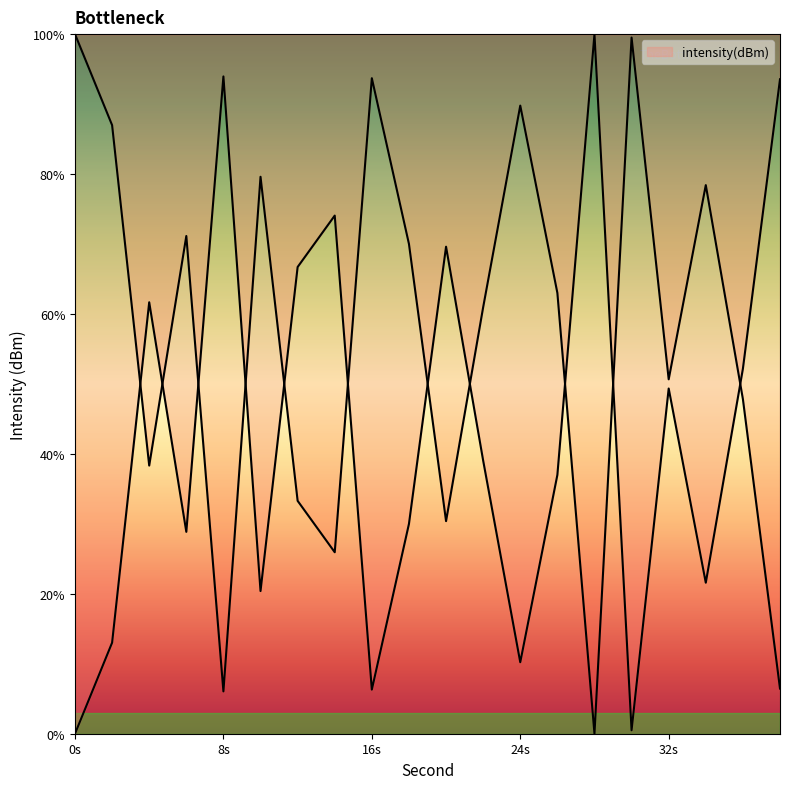

List the labels in order of value, smallest first.

0, 30, 16, 24, 2, 10, 34, 6, 18, 26, 22, 32, 36, 4, 12, 20, 14, 38, 8, 28